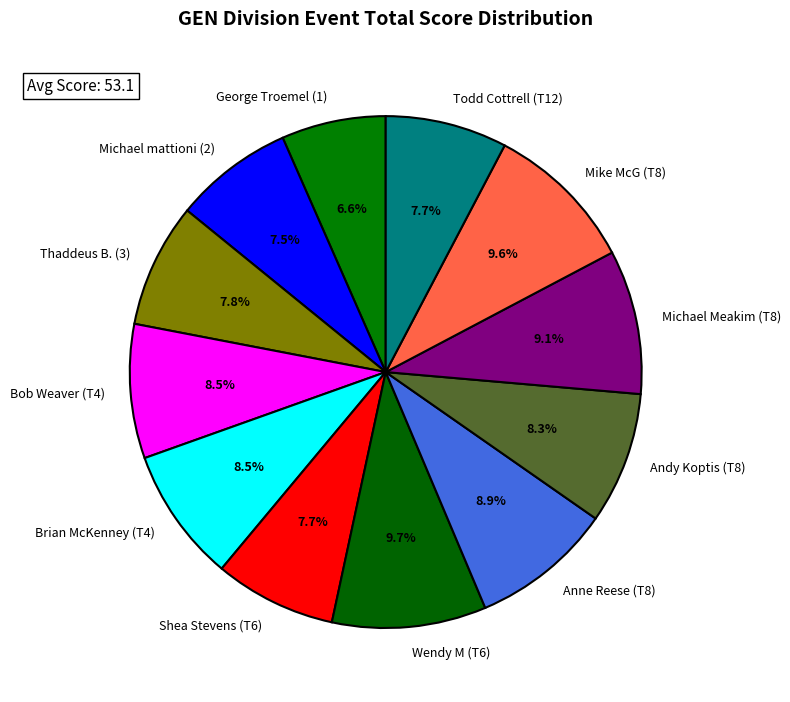

To the nearest percent, what percentage of the pie is George Troemel (1)?

7%